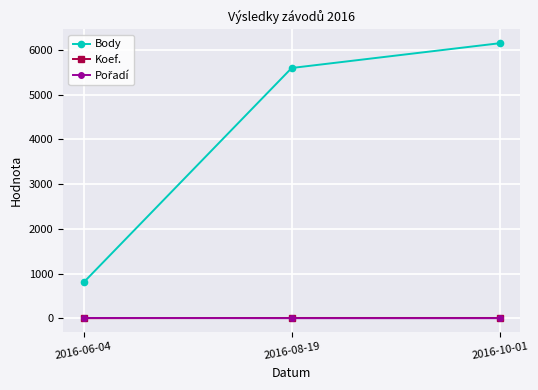

Is this an area chart (filled region under the line)?

No